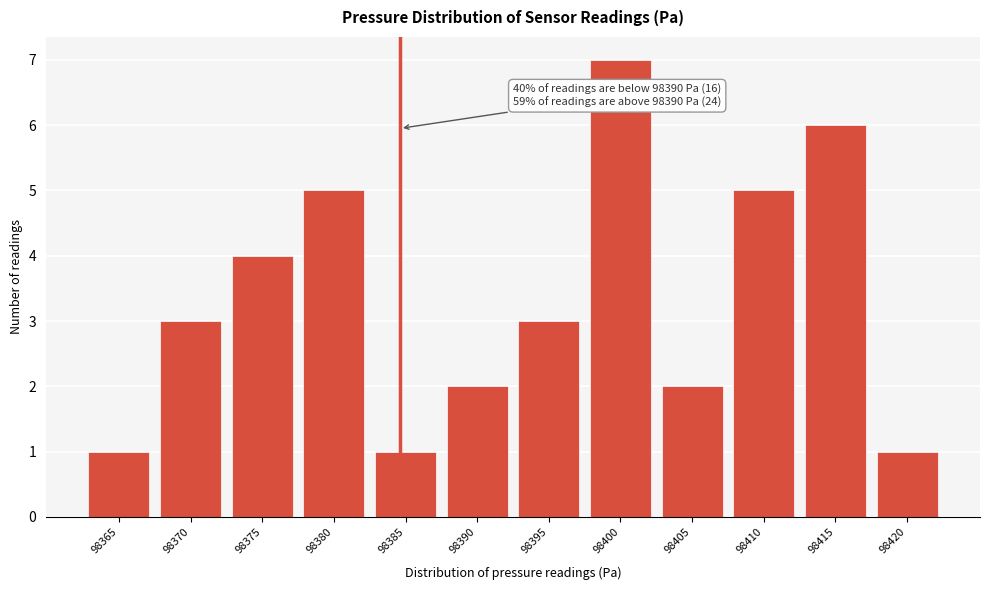

Reading left to right, transcribe all the data shown in this chart.

98365=1	98370=3	98375=4	98380=5	98385=1	98390=2	98395=3	98400=7	98405=2	98410=5	98415=6	98420=1